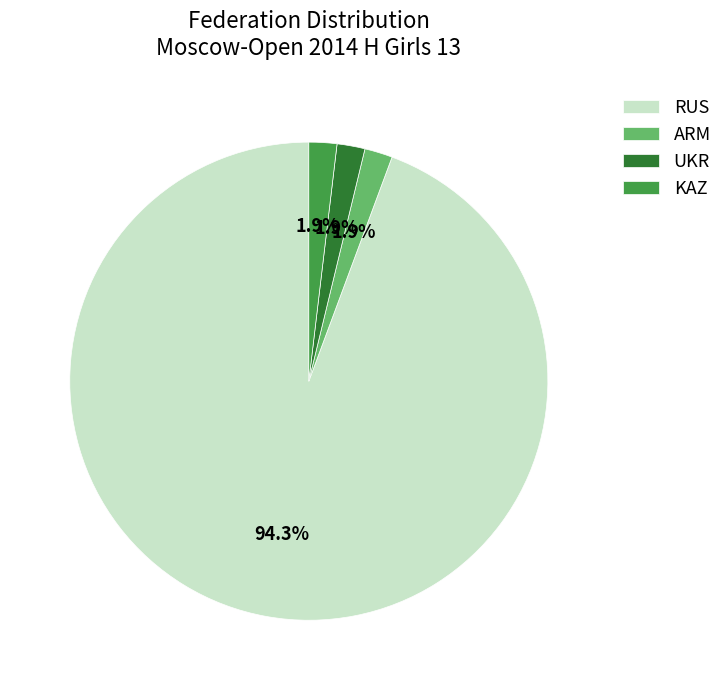

What portion of the pie excludes UKR?

98.1%